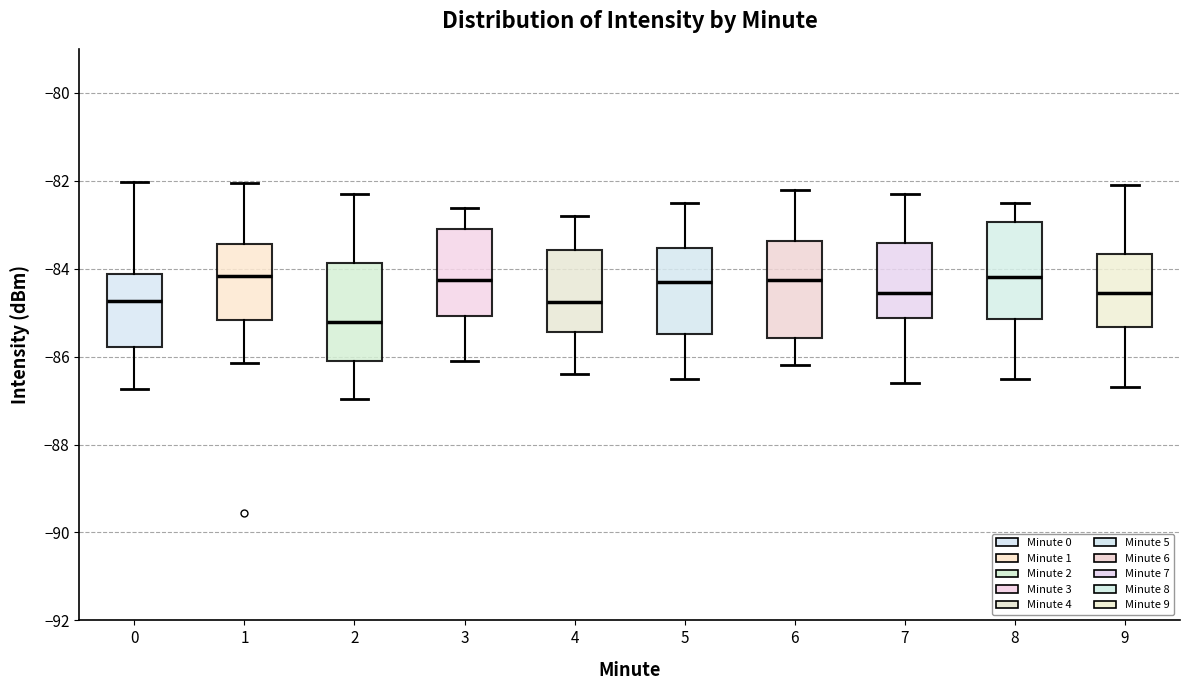

Which box's median line is the lowest?

2